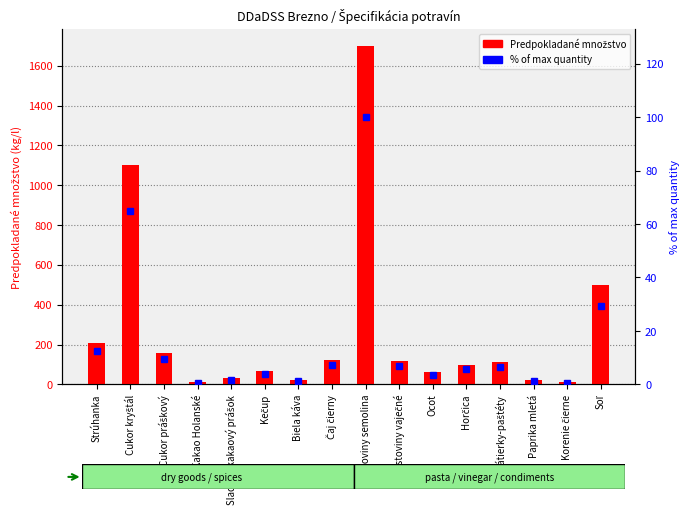

Does the chart contain any negative values?

No